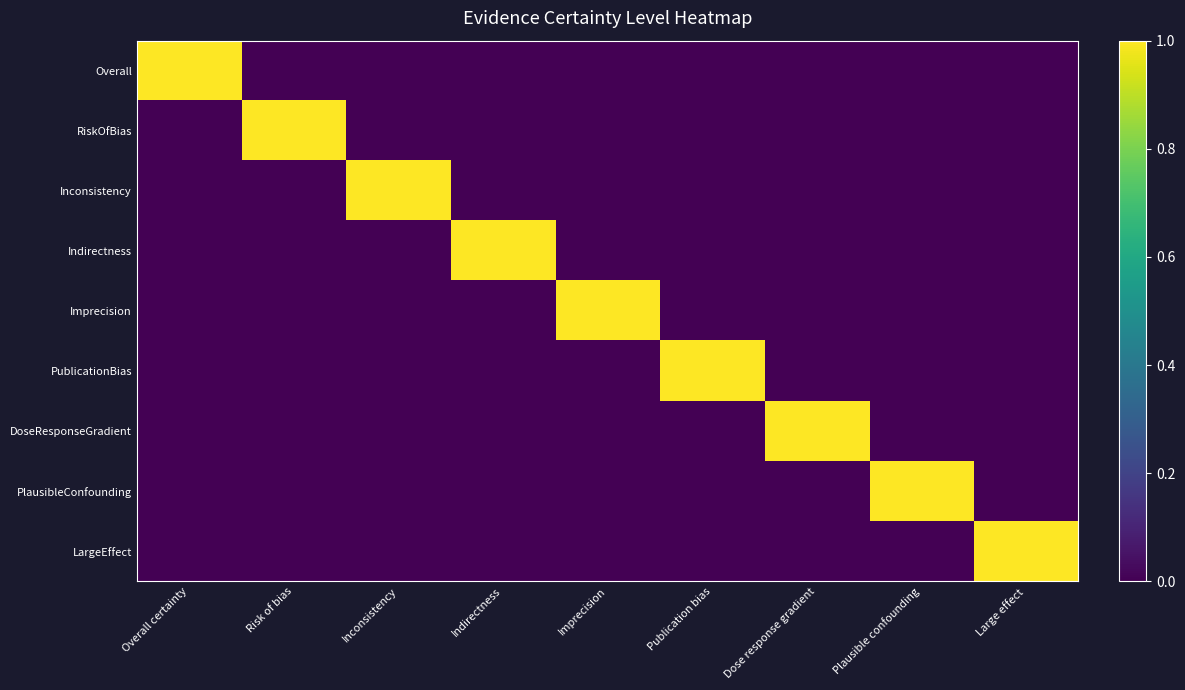

Reading left to right, list all the values displayed in this chart.

Overall: Overall certainty=1	Risk of bias=0	Inconsistency=0	Indirectness=0	Imprecision=0	Publication bias=0	Dose response gradient=0	Plausible confounding=0	Large effect=0
RiskOfBias: Overall certainty=0	Risk of bias=1	Inconsistency=0	Indirectness=0	Imprecision=0	Publication bias=0	Dose response gradient=0	Plausible confounding=0	Large effect=0
Inconsistency: Overall certainty=0	Risk of bias=0	Inconsistency=1	Indirectness=0	Imprecision=0	Publication bias=0	Dose response gradient=0	Plausible confounding=0	Large effect=0
Indirectness: Overall certainty=0	Risk of bias=0	Inconsistency=0	Indirectness=1	Imprecision=0	Publication bias=0	Dose response gradient=0	Plausible confounding=0	Large effect=0
Imprecision: Overall certainty=0	Risk of bias=0	Inconsistency=0	Indirectness=0	Imprecision=1	Publication bias=0	Dose response gradient=0	Plausible confounding=0	Large effect=0
PublicationBias: Overall certainty=0	Risk of bias=0	Inconsistency=0	Indirectness=0	Imprecision=0	Publication bias=1	Dose response gradient=0	Plausible confounding=0	Large effect=0
DoseResponseGradient: Overall certainty=0	Risk of bias=0	Inconsistency=0	Indirectness=0	Imprecision=0	Publication bias=0	Dose response gradient=1	Plausible confounding=0	Large effect=0
PlausibleConfounding: Overall certainty=0	Risk of bias=0	Inconsistency=0	Indirectness=0	Imprecision=0	Publication bias=0	Dose response gradient=0	Plausible confounding=1	Large effect=0
LargeEffect: Overall certainty=0	Risk of bias=0	Inconsistency=0	Indirectness=0	Imprecision=0	Publication bias=0	Dose response gradient=0	Plausible confounding=0	Large effect=1